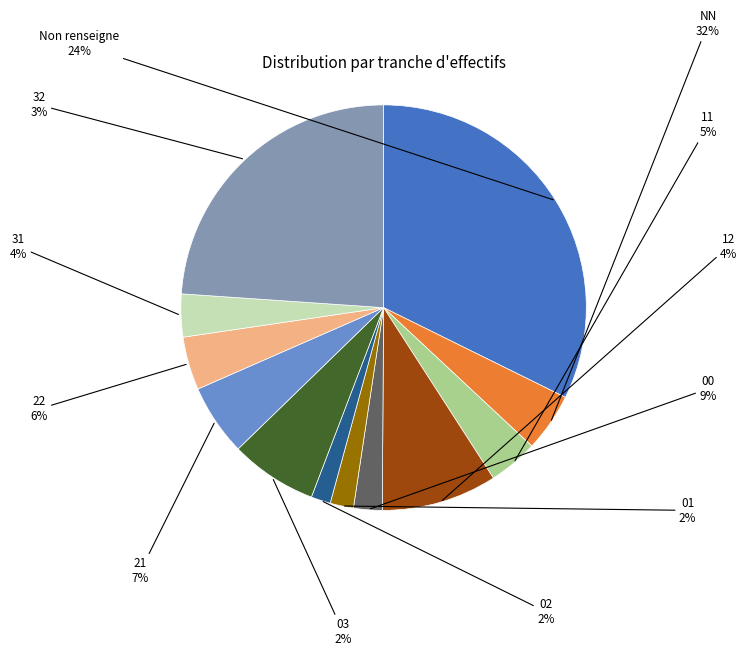

What portion of the pie excludes 00?

90.8%